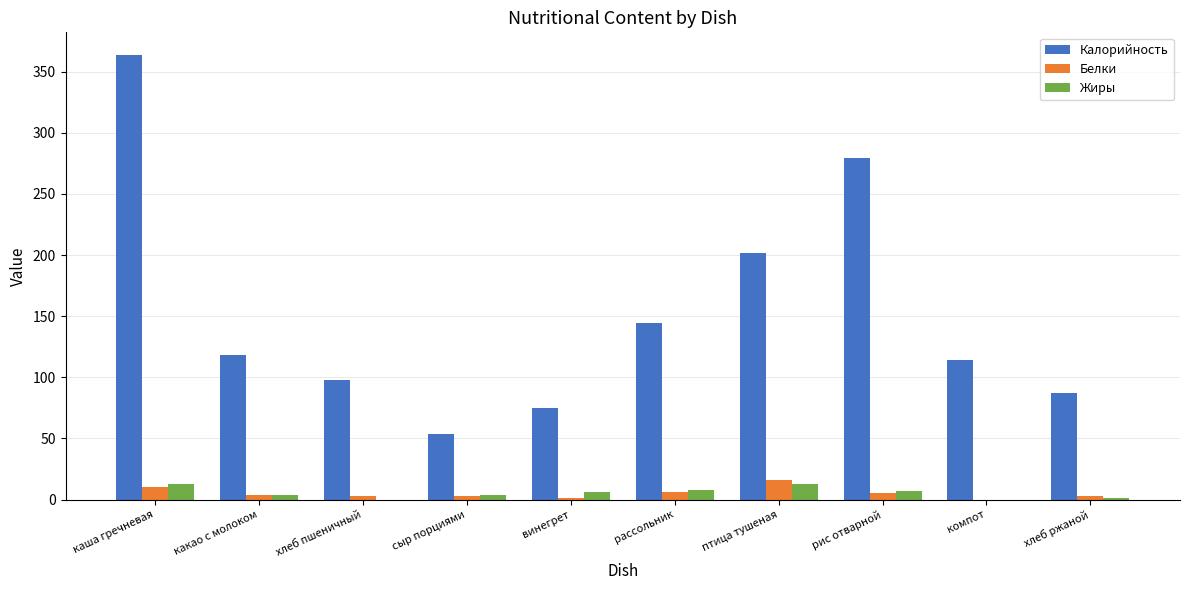

Read the Калорийность value at хлеб пшеничный.

98